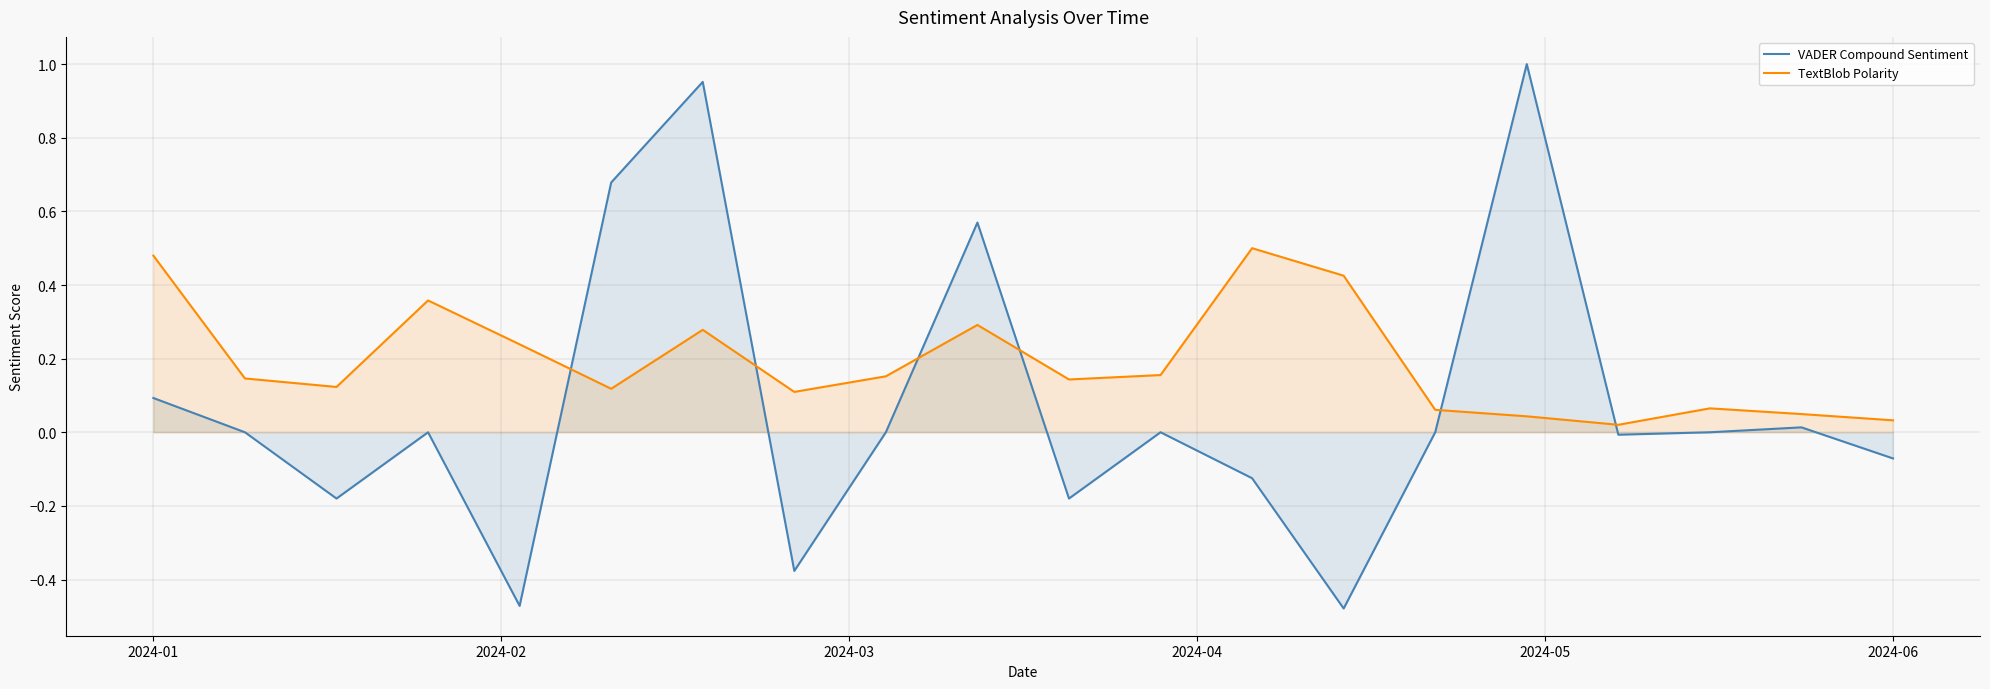

The value of TextBlob Polarity at 12 is 0.5. True or false?

True